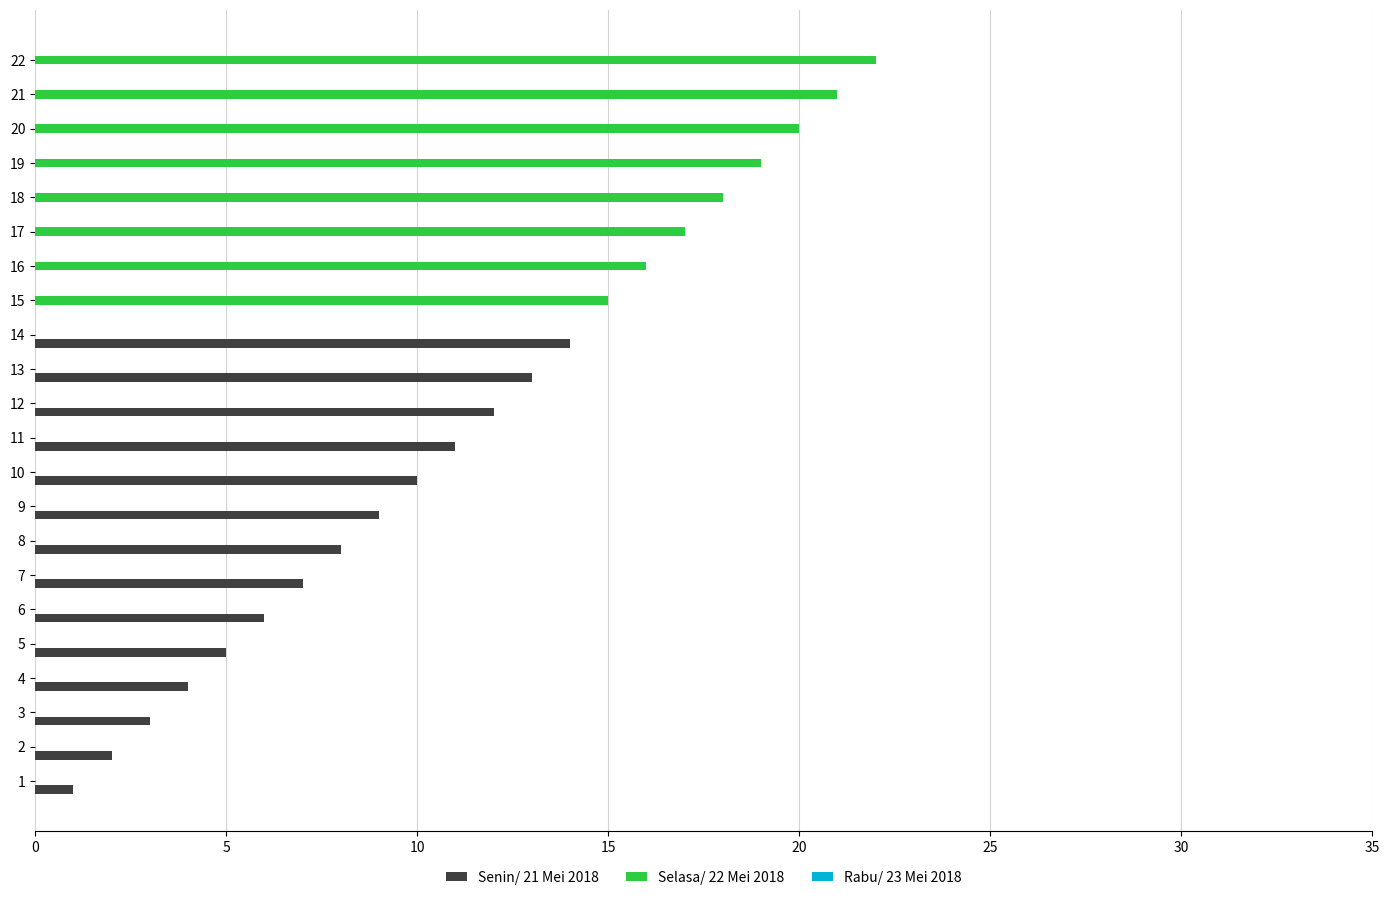

What is the greatest value displayed?

22